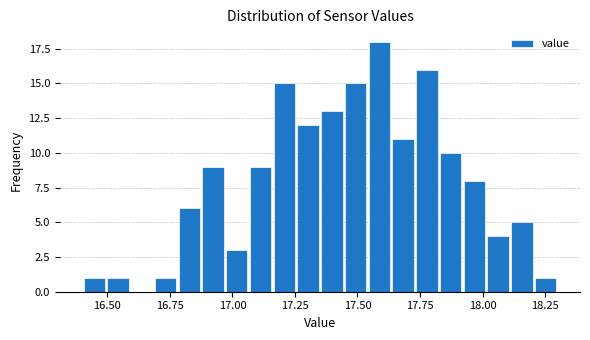

Around what value on the x-axis is the tallest bar? Give the approximate position of its centre, as read against the axis.

17.60